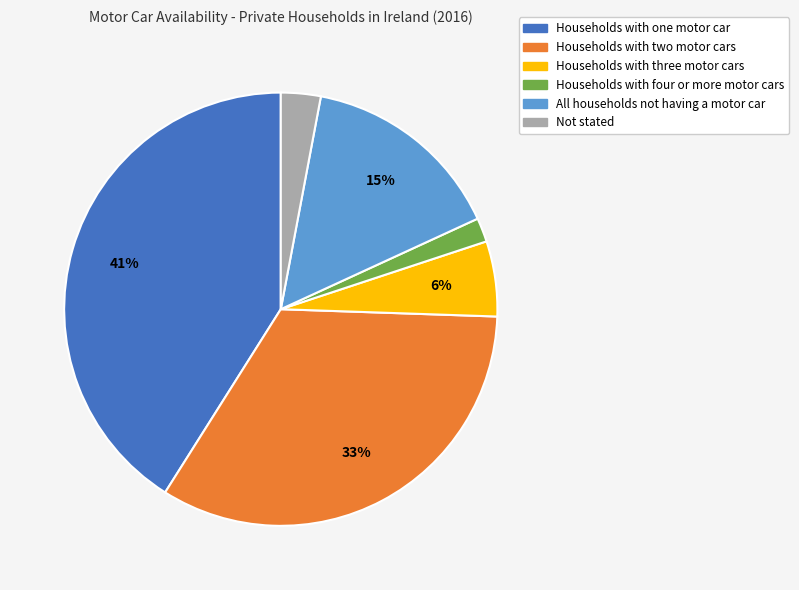

Is Households with four or more motor cars the majority of the pie?

No